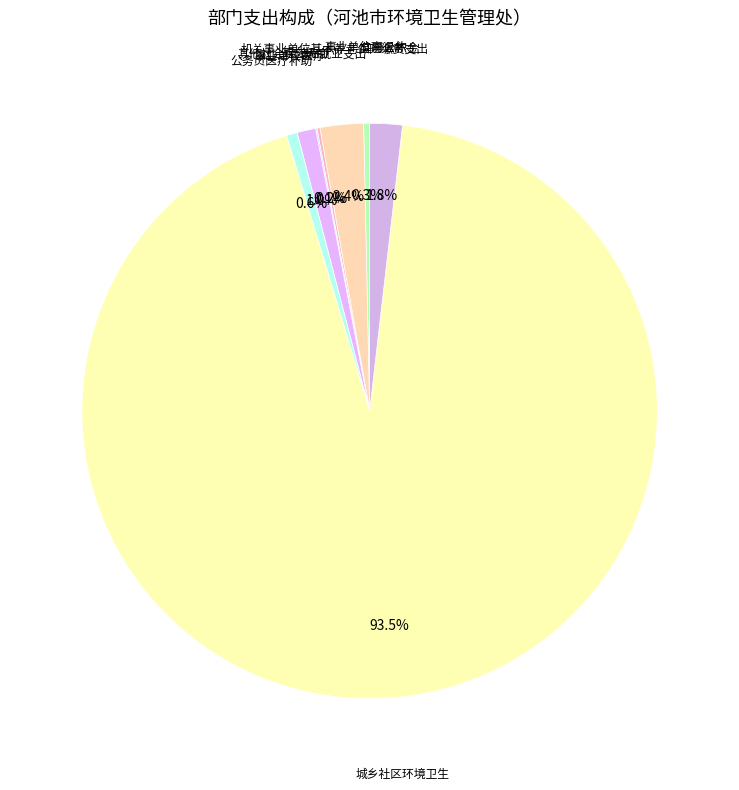

Which slice represents more than half of the pie?

城乡社区环境卫生